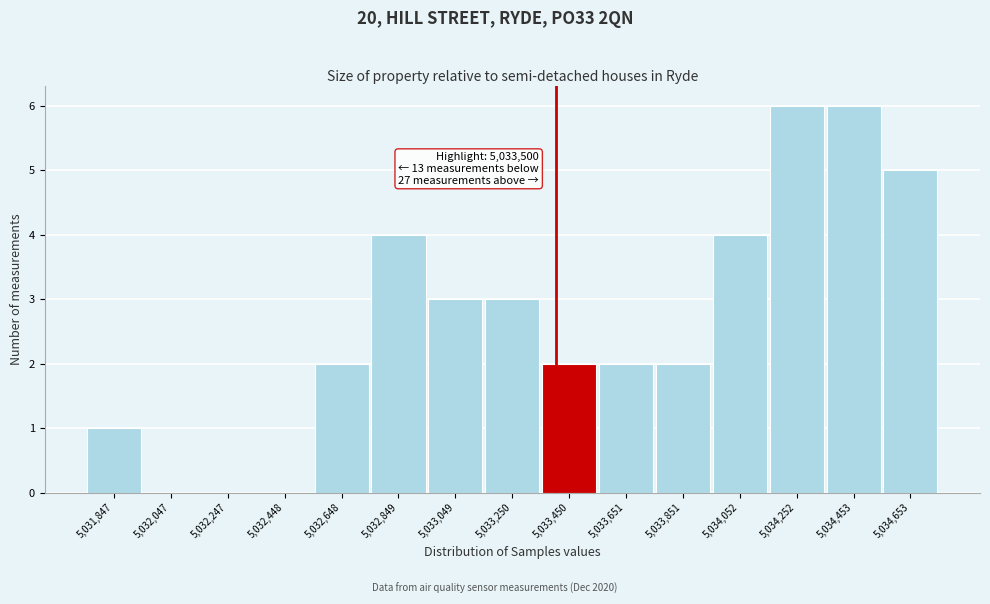

Reading left to right, extract all data points from this chart.

5,031,847=1	5,032,047=0	5,032,247=0	5,032,448=0	5,032,648=2	5,032,849=4	5,033,049=3	5,033,250=3	5,033,450=2	5,033,651=2	5,033,851=2	5,034,052=4	5,034,252=6	5,034,453=6	5,034,653=5